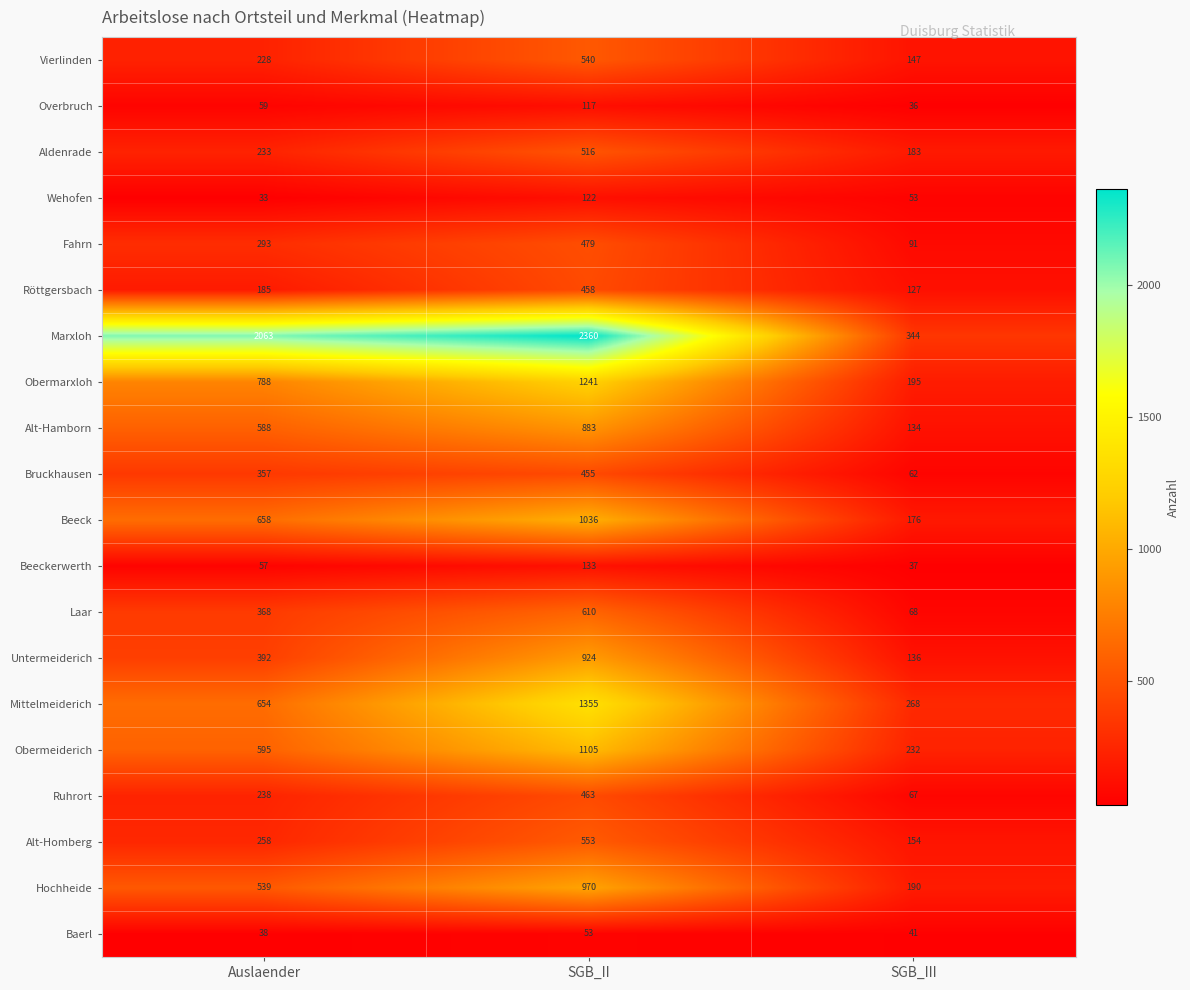

Which series has the largest total across all categories?

Marxloh